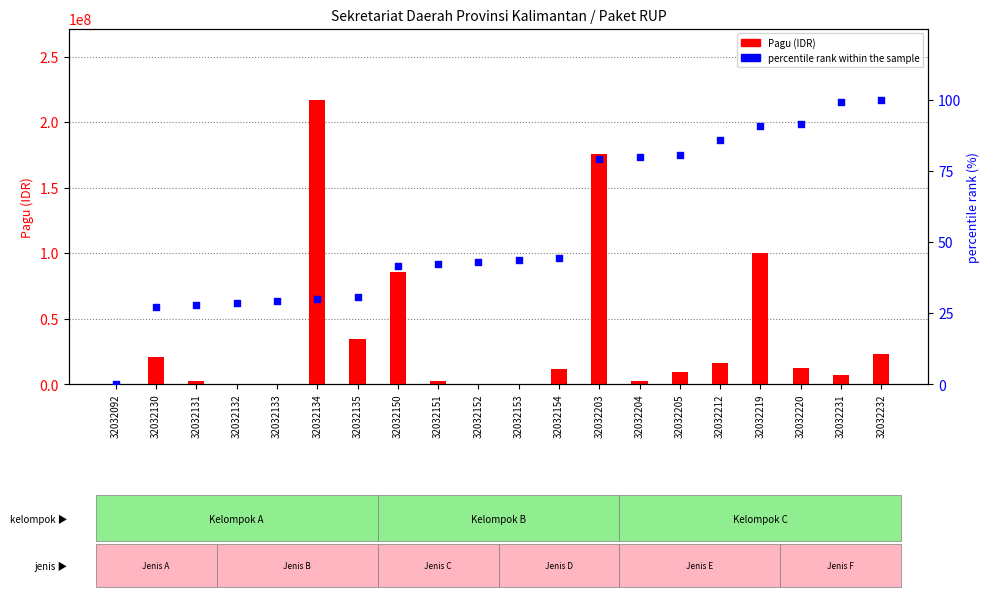

Is the value of Pagu (IDR) at 32032220 greater than the value of percentile rank within the sample at 32032132?

Yes